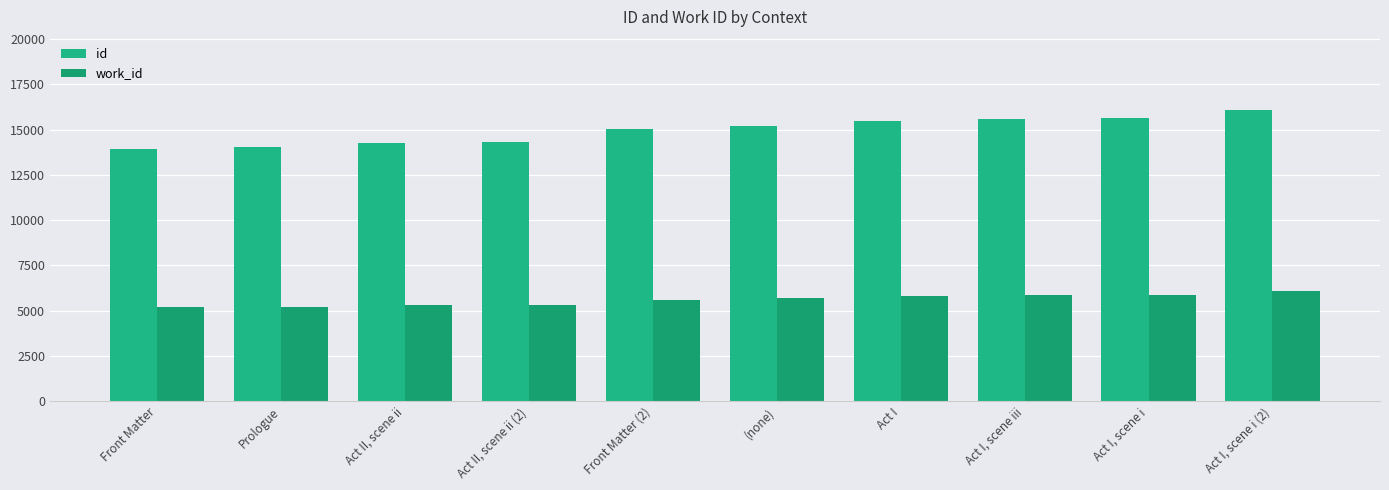

Is the value of id at Act I, scene i greater than the value of work_id at Prologue?

Yes